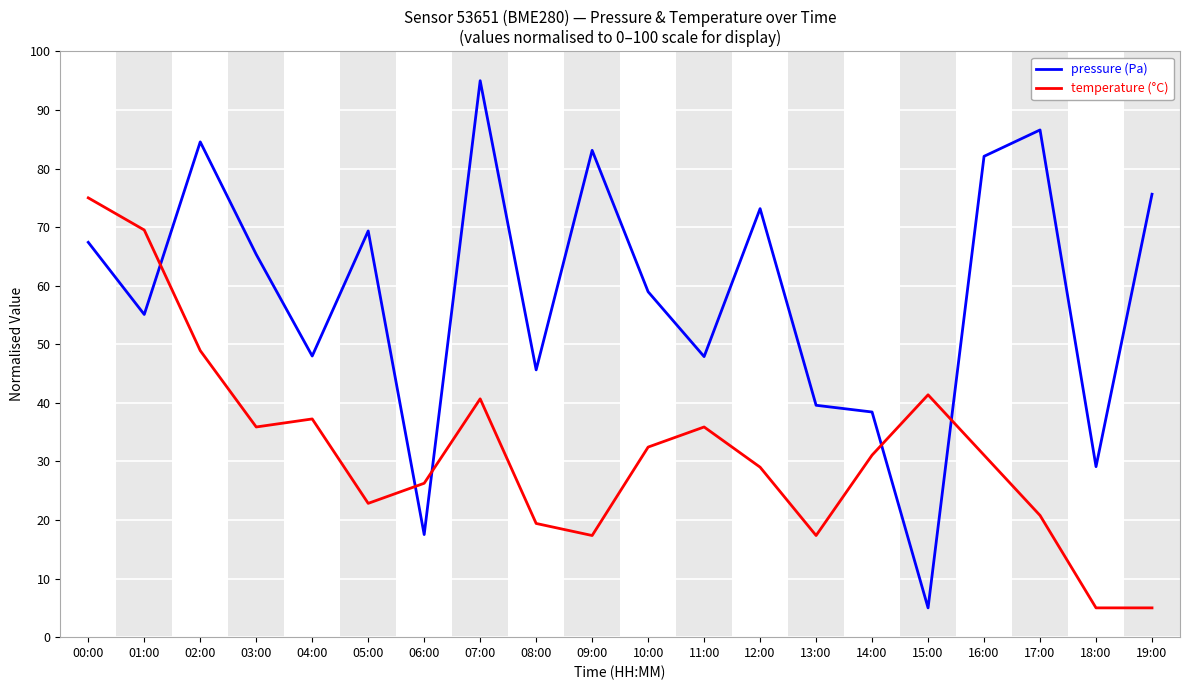

What is the total value across all series at 08:00?

65.0